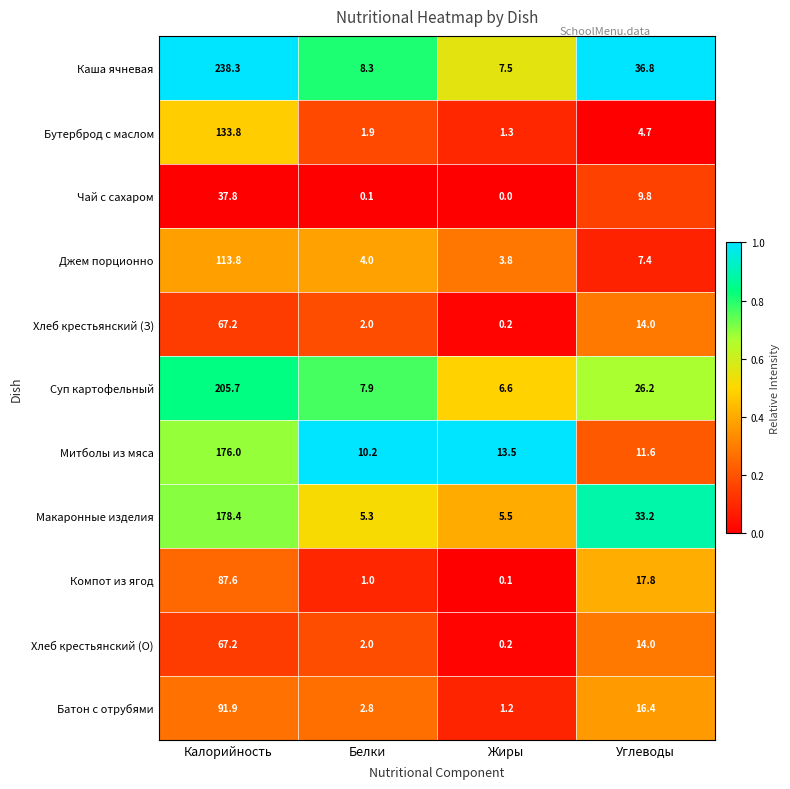

At which label does Хлеб крестьянский (З) reach its peak?

Калорийность